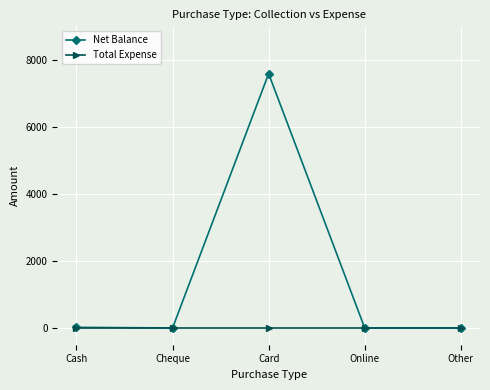

The value of Total Expense at Cash is 0. True or false?

True